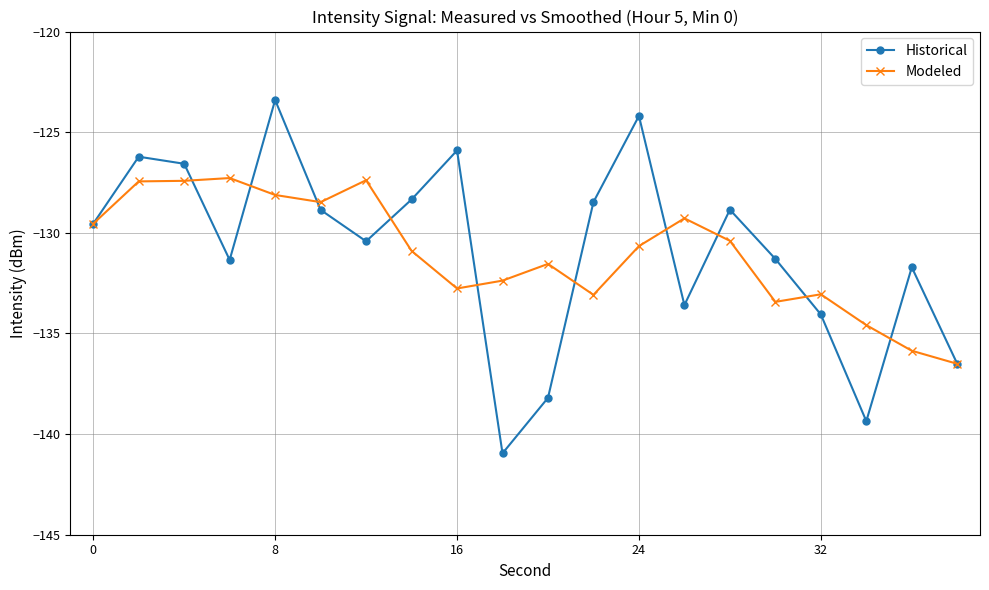

What is the minimum value shown in the chart?

-141.0